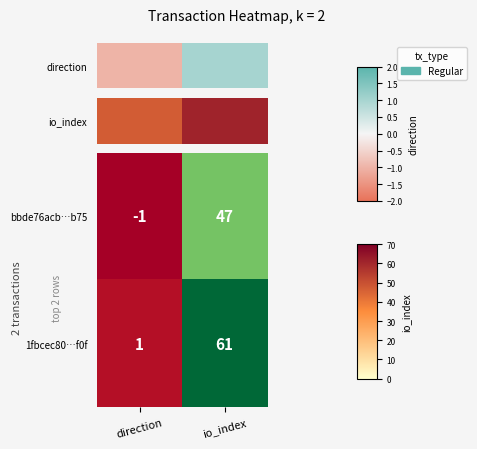

At how many categories does at least one series exceed 22?

1